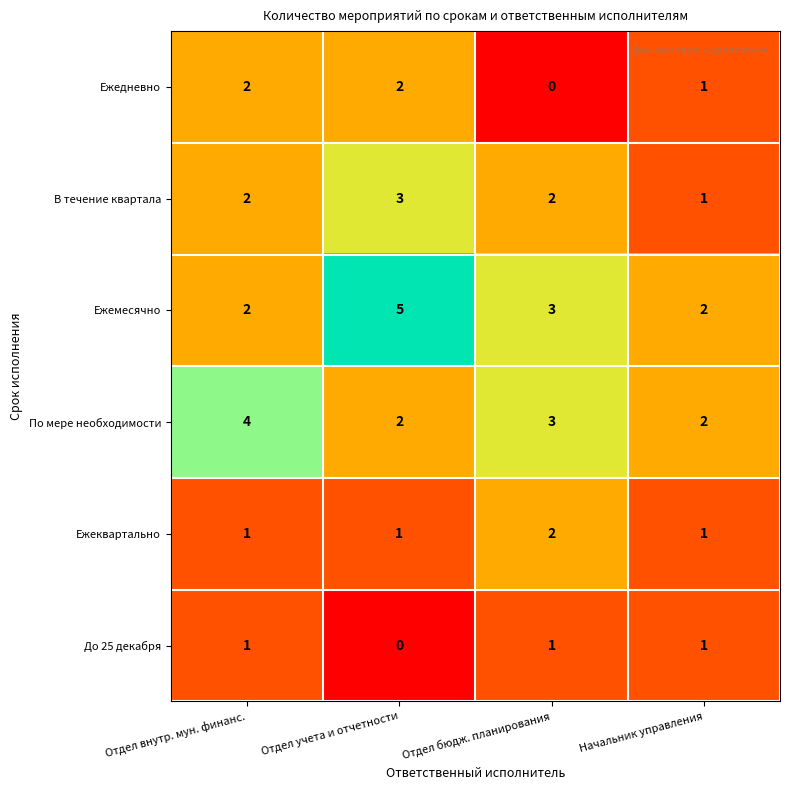

Reading left to right, list all the values displayed in this chart.

Ежедневно: 2	2	0	1
В течение квартала: 2	3	2	1
Ежемесячно: 2	5	3	2
По мере необходимости: 4	2	3	2
Ежеквартально: 1	1	2	1
До 25 декабря: 1	0	1	1